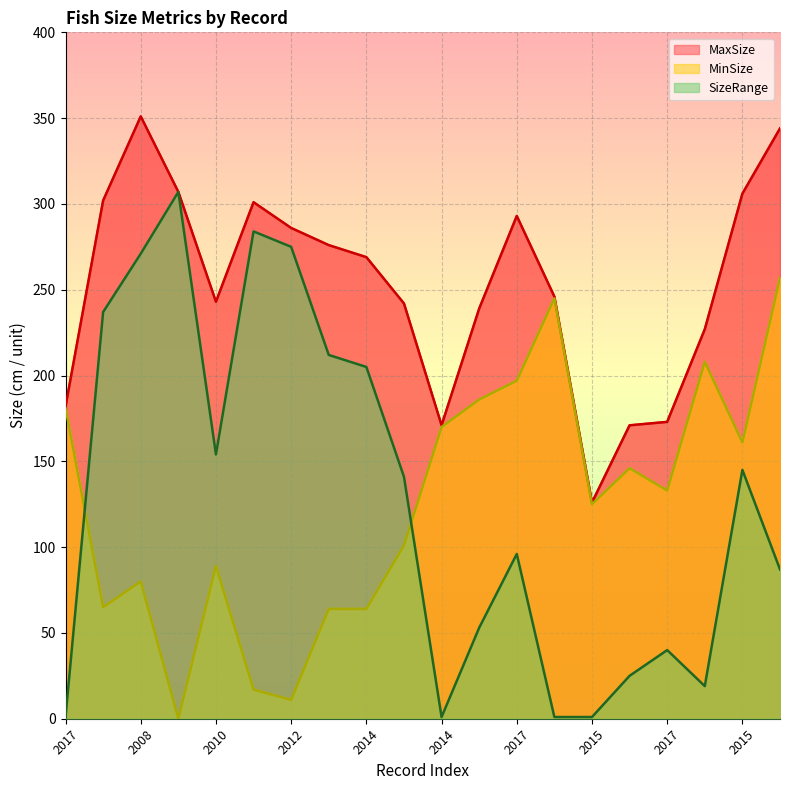

What are all the series names shown in the legend?

MaxSize, MinSize, SizeRange